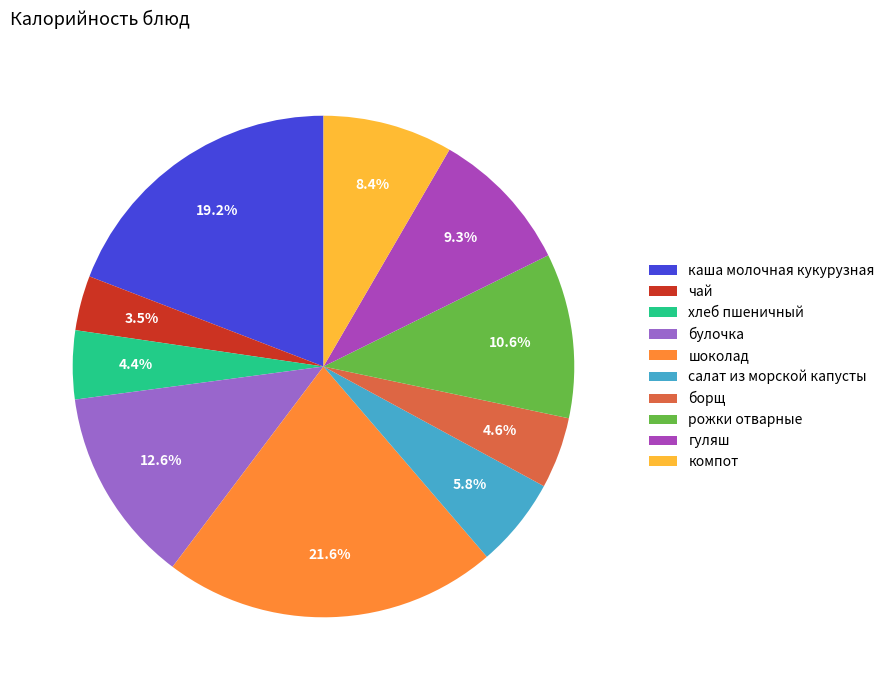

Count the number of slices in the pie.

10